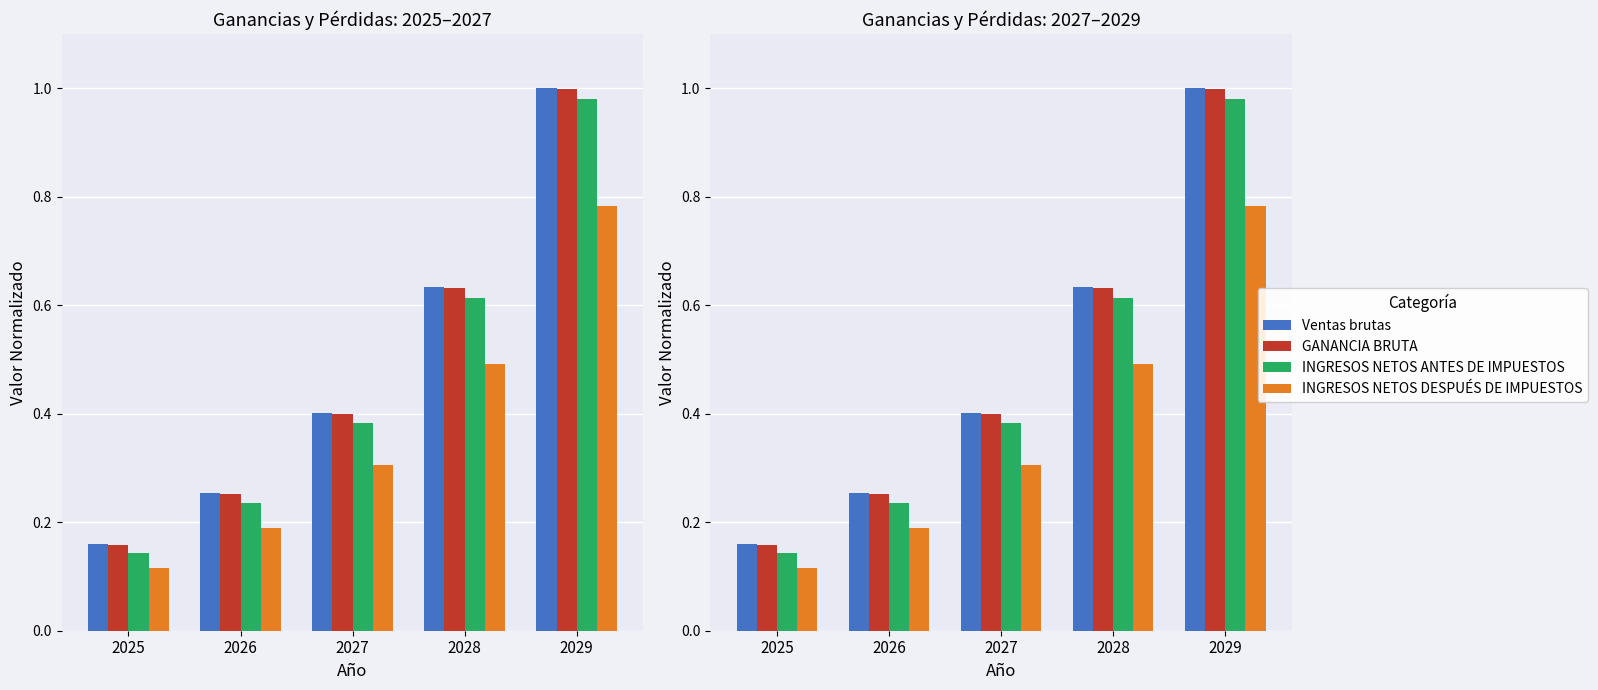

Reading right to left, transcribe all the data shown in this chart.

Ventas brutas: 1.0	0.6	0.4	0.3	0.2
GANANCIA BRUTA: 1.0	0.6	0.4	0.3	0.2
INGRESOS NETOS ANTES DE IMPUESTOS: 1.0	0.6	0.4	0.2	0.1
INGRESOS NETOS DESPUÉS DE IMPUESTOS: 0.8	0.5	0.3	0.2	0.1